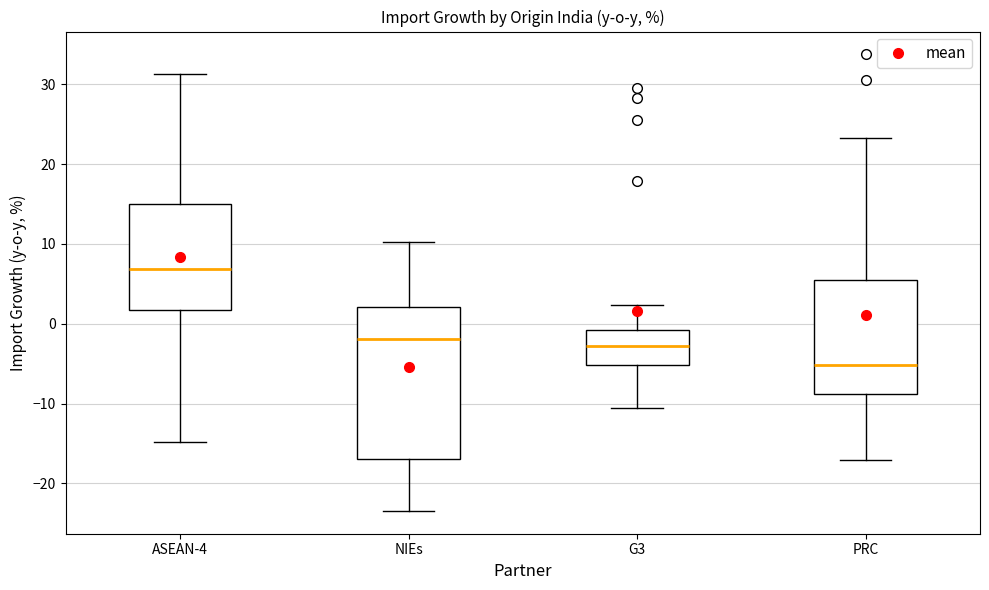

Comparing the boxes themselves (not the whiskers), which one is the tallest?

NIEs